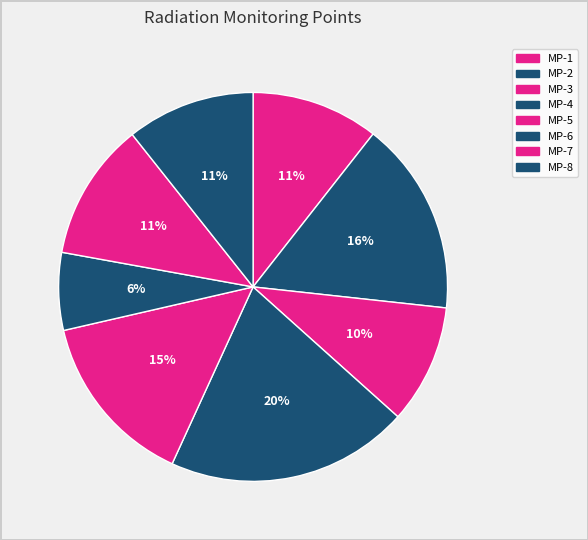

The MP-3 slice represents 10% of the pie. True or false?

True